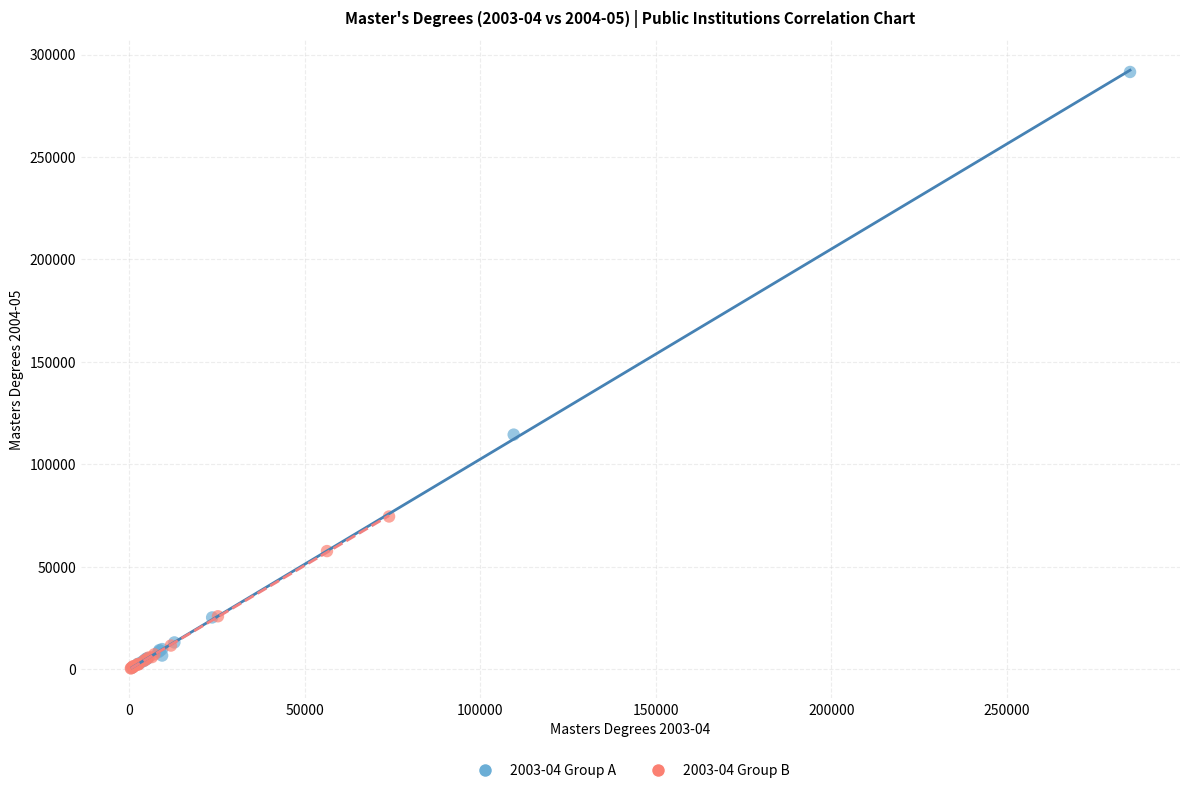

Which series has the widest spread of Y values?

2003-04 Group A